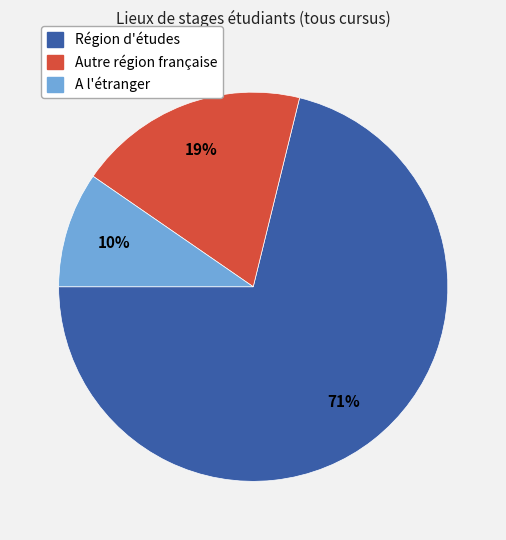

True or false: Autre région française accounts for 19% of the total.

True